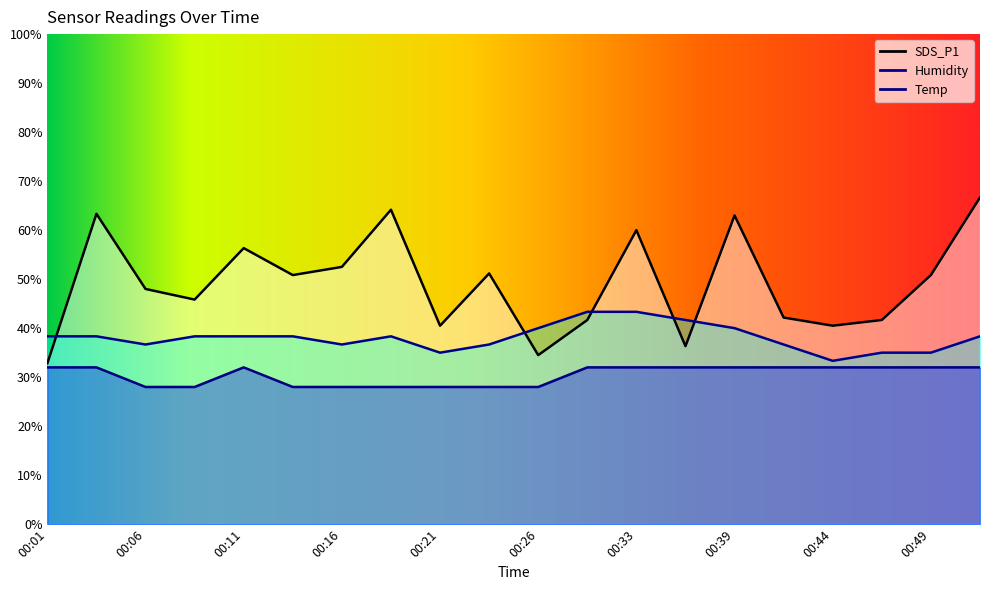

What is the sum of all Humidity values?

761.7